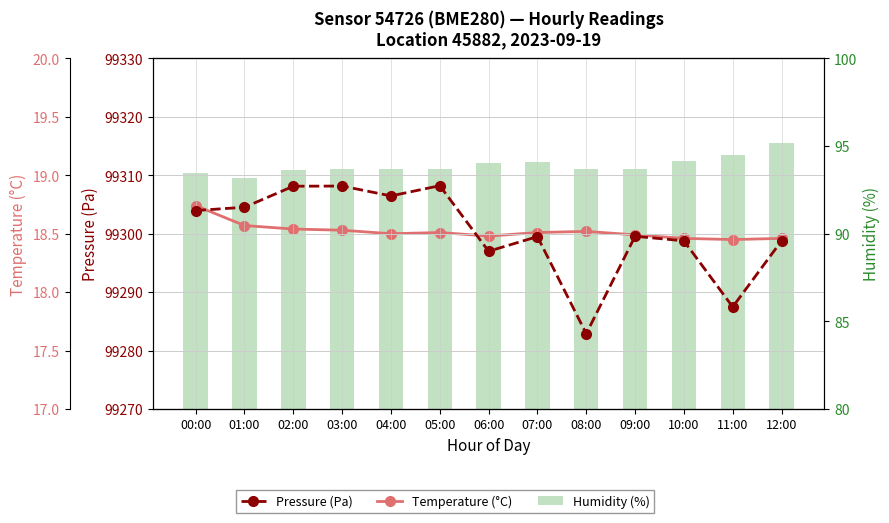

How many Temperature (°C) values are between 18 and 19?

13